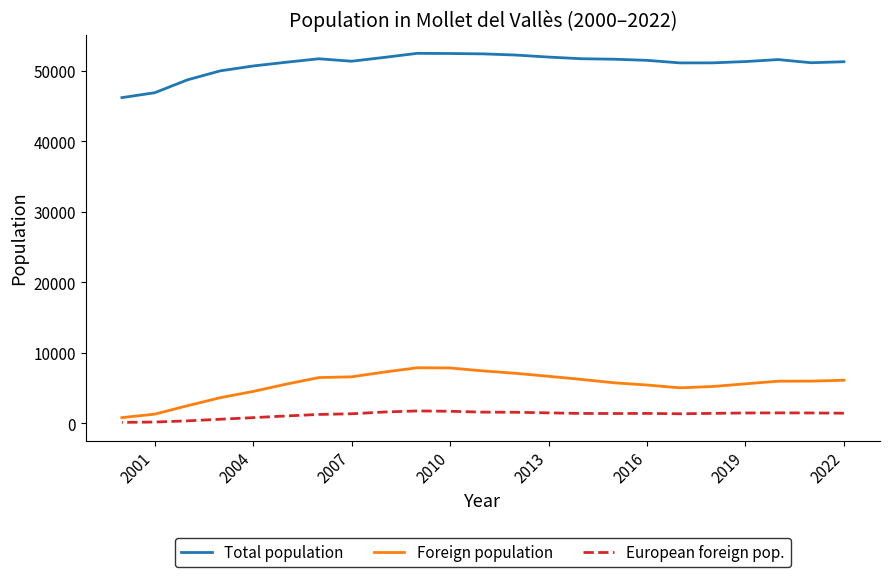

What is the difference between the highest and lowest values at 2007?

49998